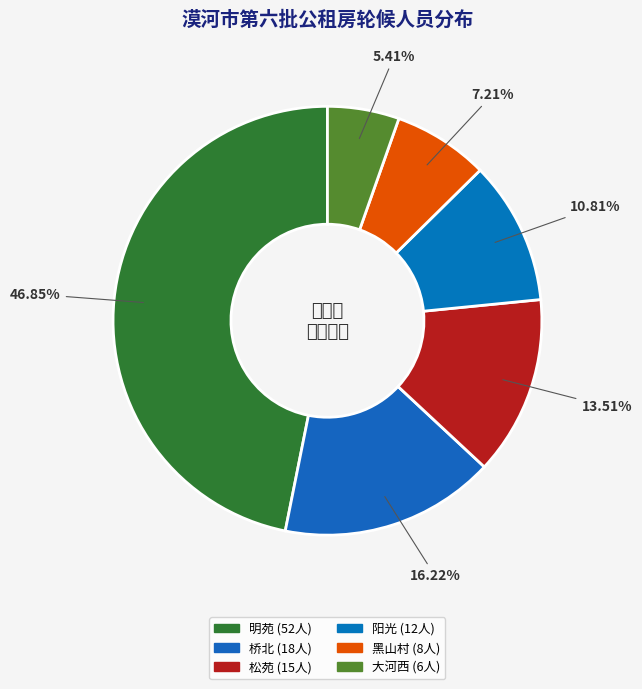

Combined, do 明苑 and 大河西 account for over 50%?

Yes